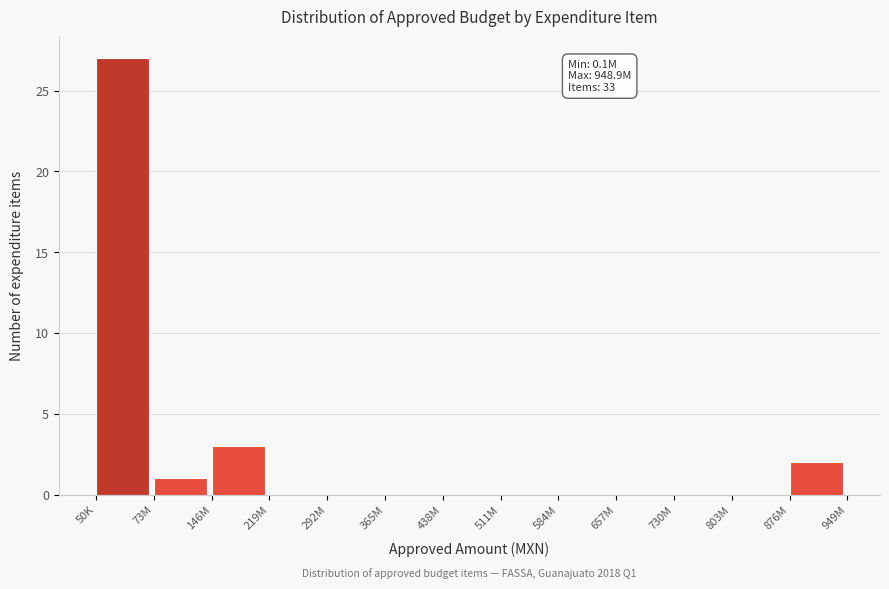

Reading left to right, transcribe all the data shown in this chart.

50K=27	73M=1	146M=3	219M=0	292M=0	365M=0	438M=0	511M=0	584M=0	657M=0	730M=0	803M=0	876M=2